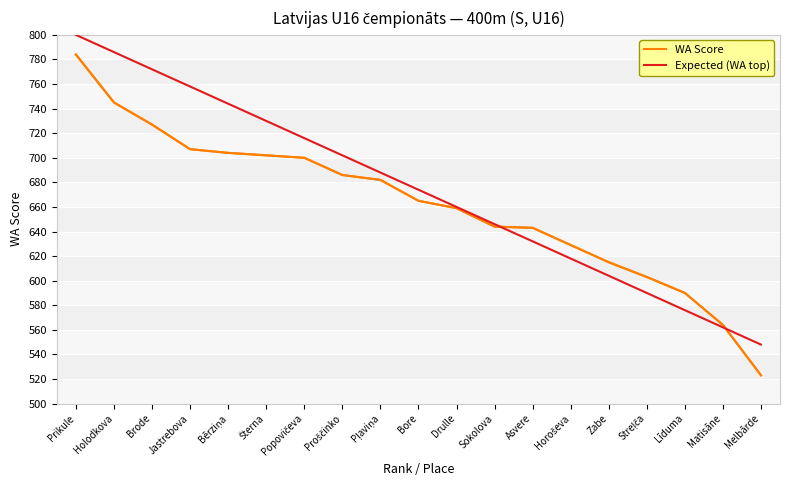

At which category does the chart reach its peak across all series?

Prikule